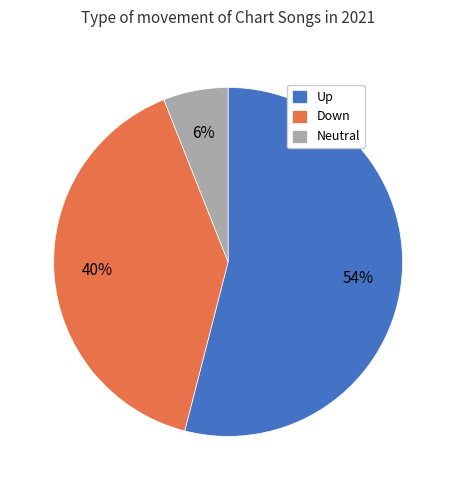

Which slice is the largest?

Up